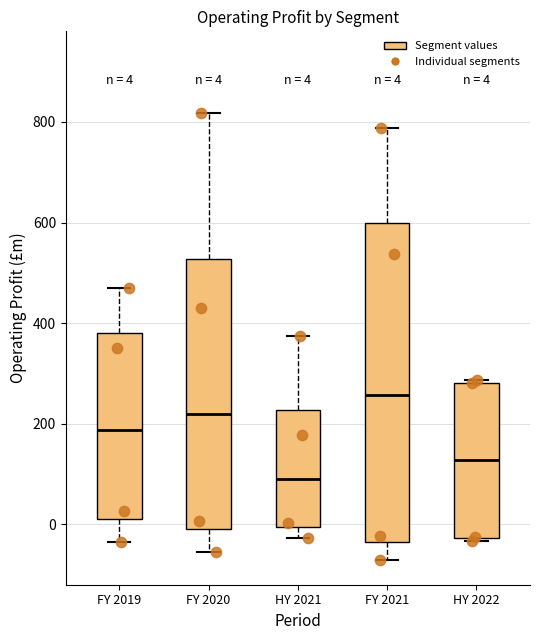

Which box has the highest median line?

FY 2021